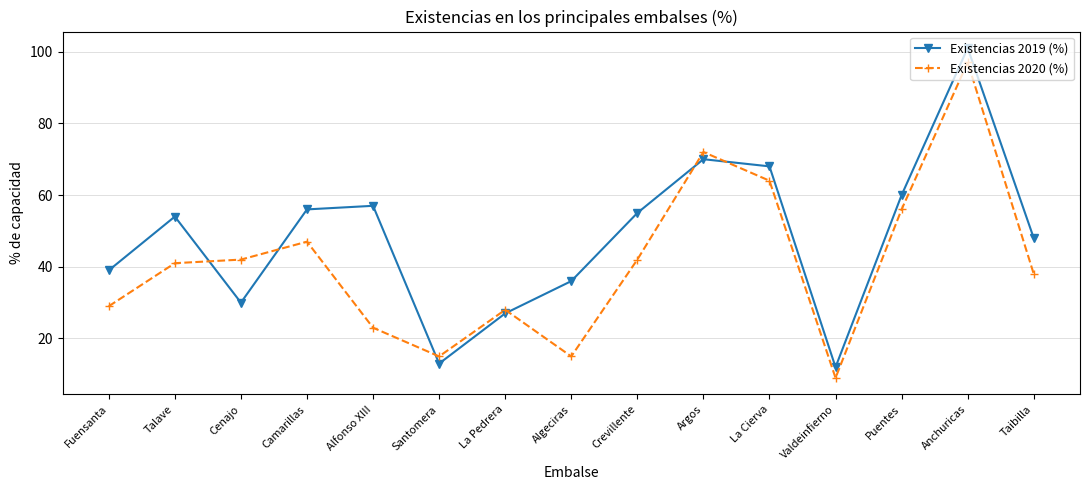

Where do Existencias 2019 (%) and Existencias 2020 (%) first cross each other?

Talave and Cenajo